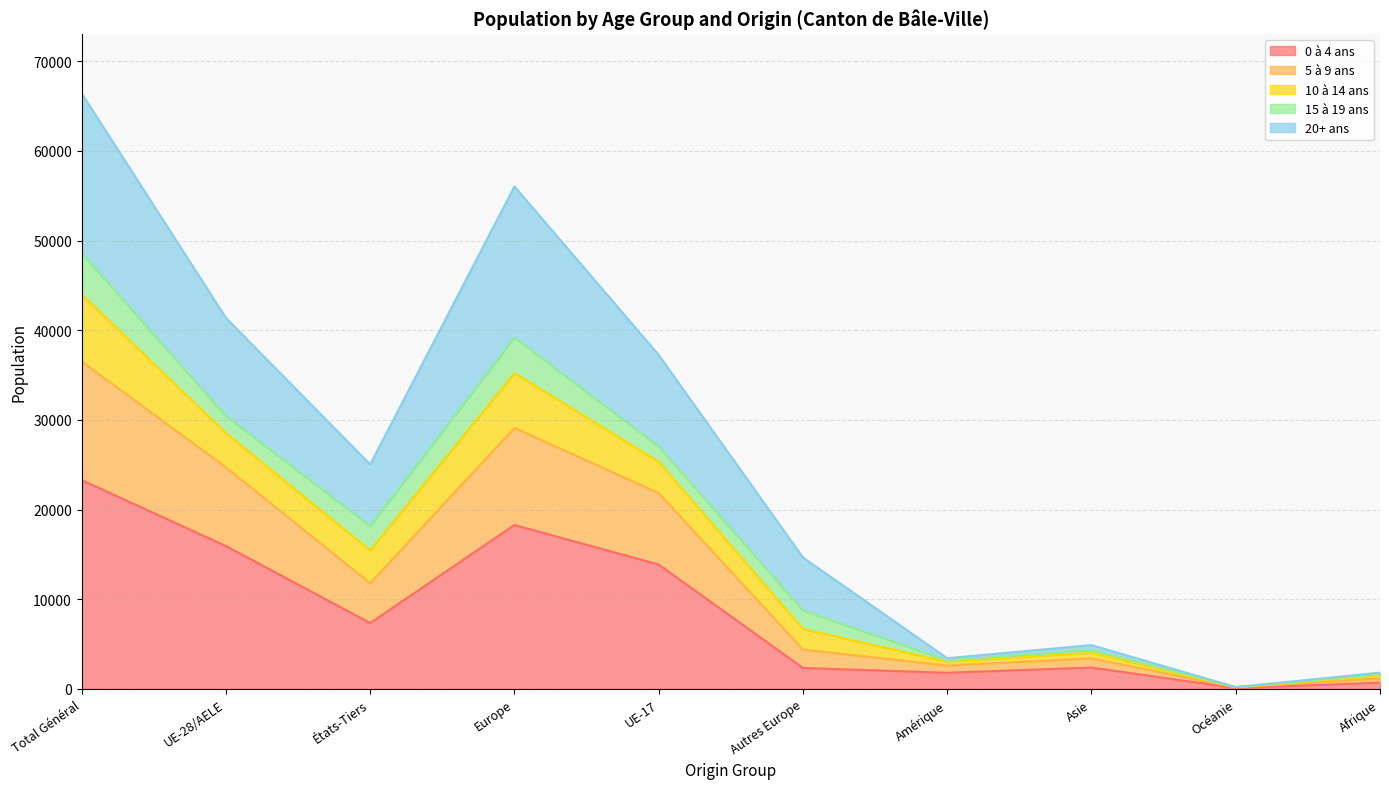

At which label does 10 à 14 ans reach its peak?

Total Général